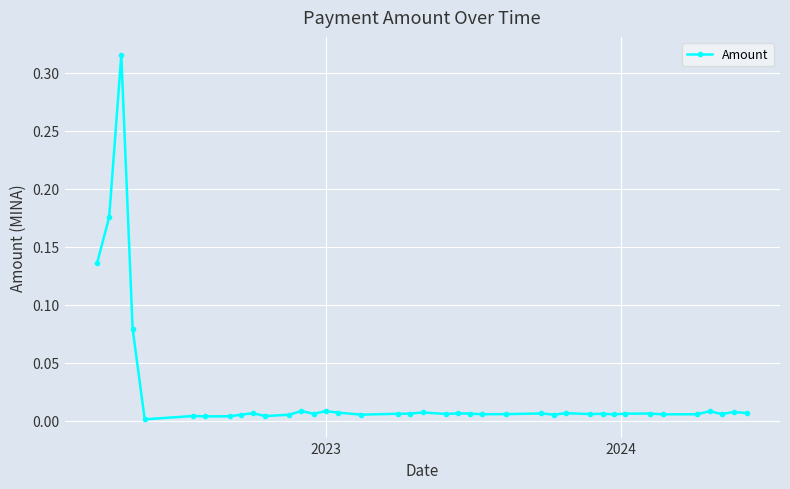

What is the sum of all values?

0.9